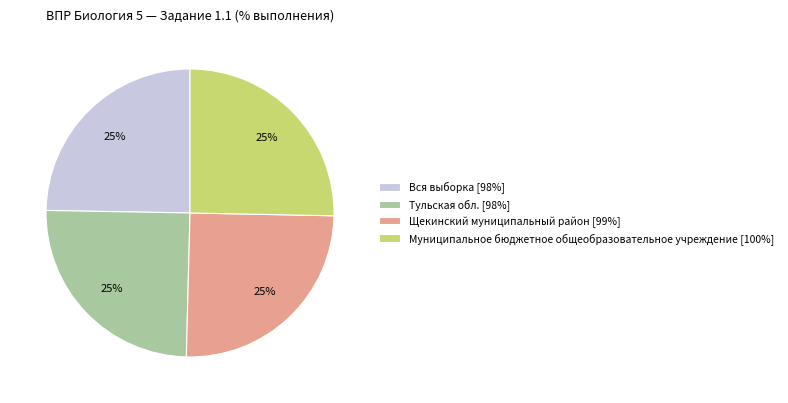

How many slices are in this pie chart?

4